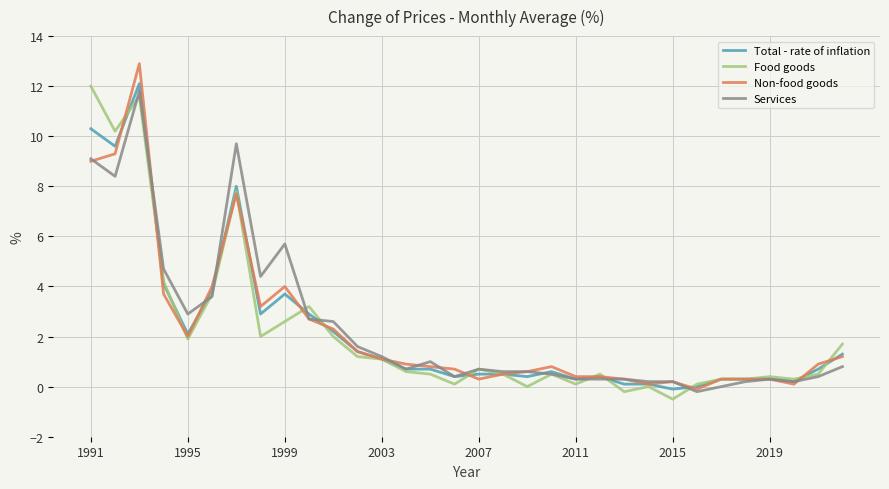

What is the smallest value displayed?

-0.5